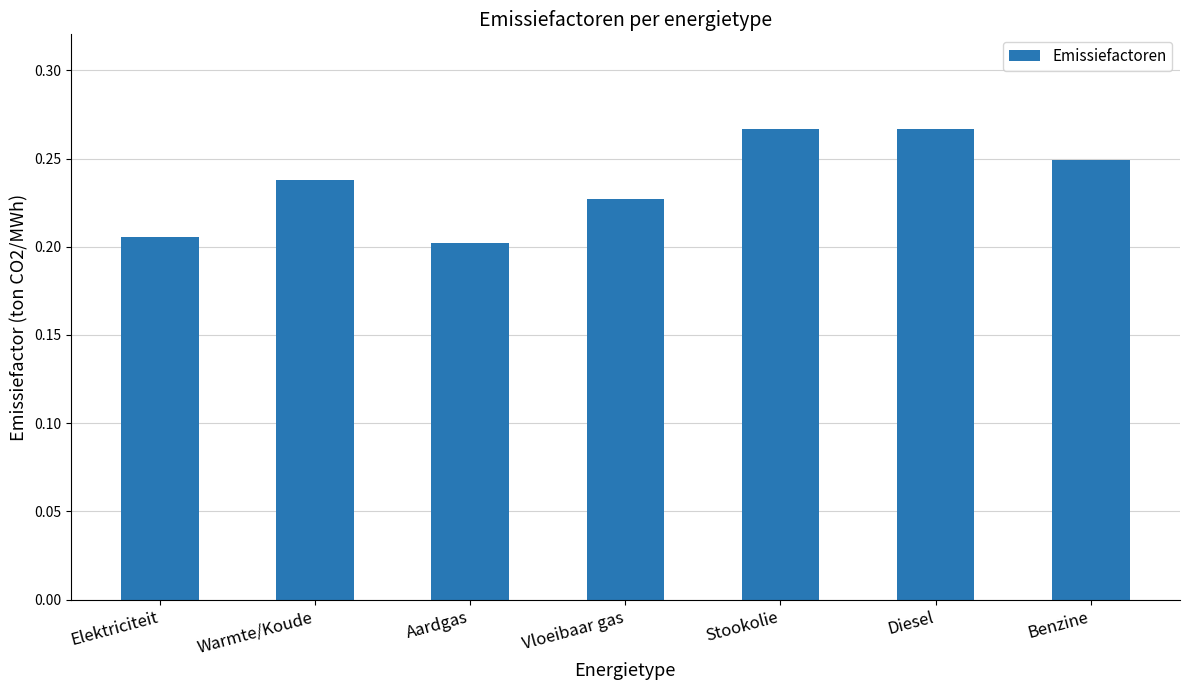

How many bars are there in total?

7